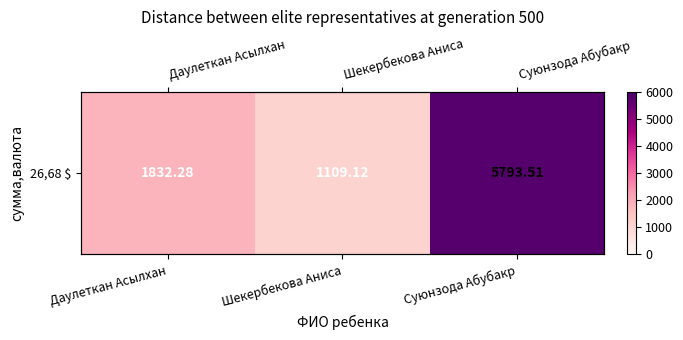

Reading left to right, transcribe all the data shown in this chart.

Даулеткан Асылхан=1832.3	Шекербекова Аниса=1109.1	Суюнзода Абубакр=5793.5